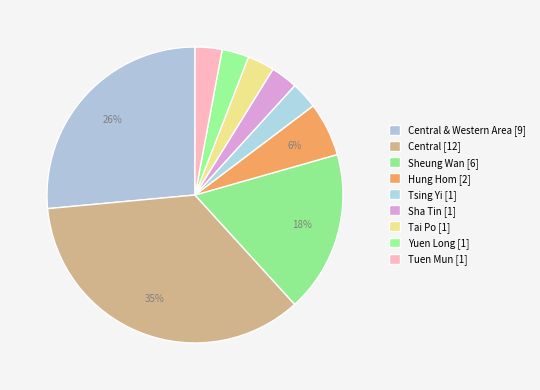

Rank the categories by value from highest to lowest.

Central, Central & Western Area, Sheung Wan, Hung Hom, Tsing Yi, Sha Tin, Tai Po, Yuen Long, Tuen Mun